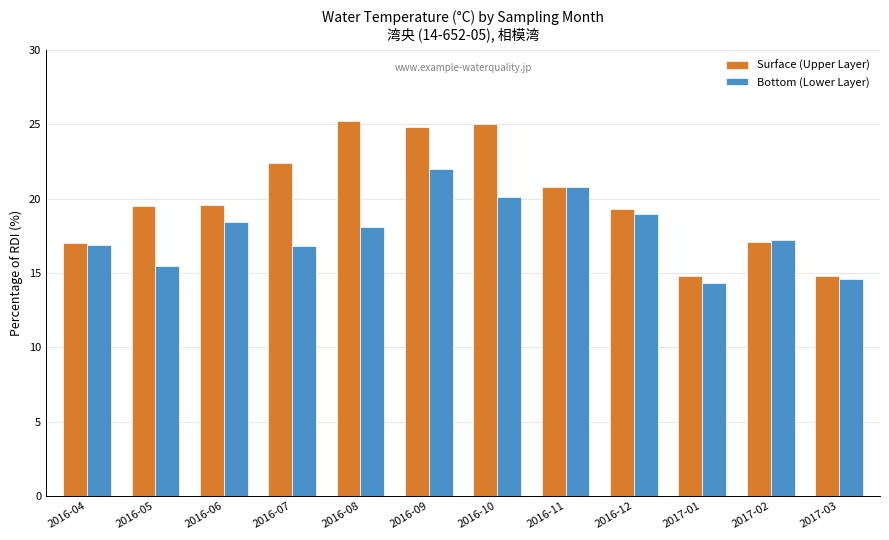

List the series in order of their overall mean, highest first.

Surface (Upper Layer), Bottom (Lower Layer)